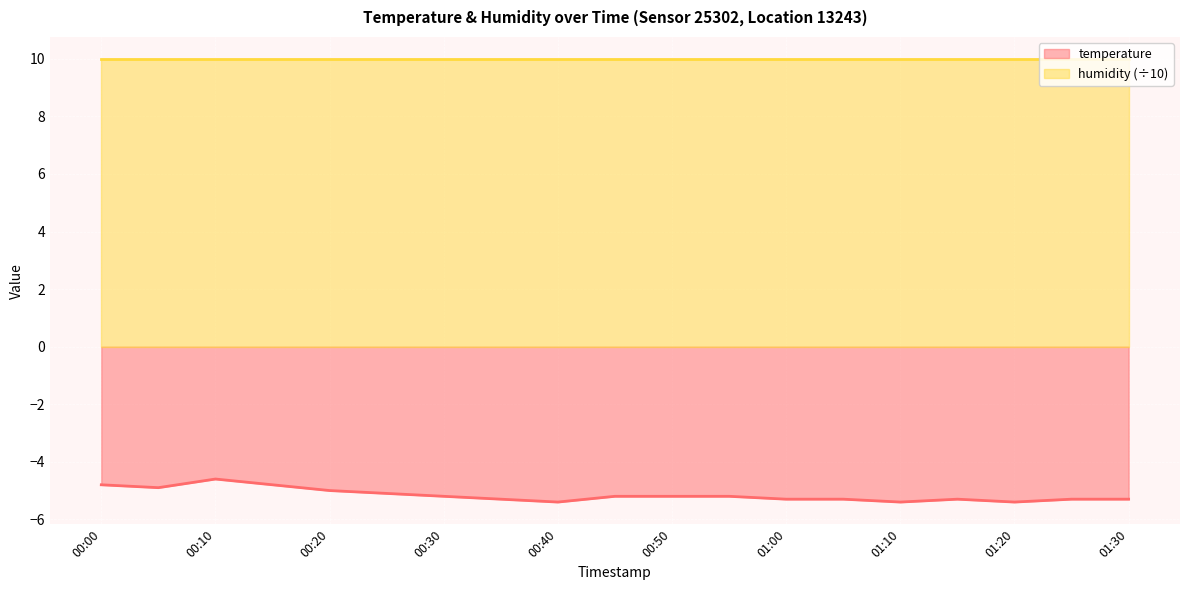

Where does the data first go above -5?

00:00